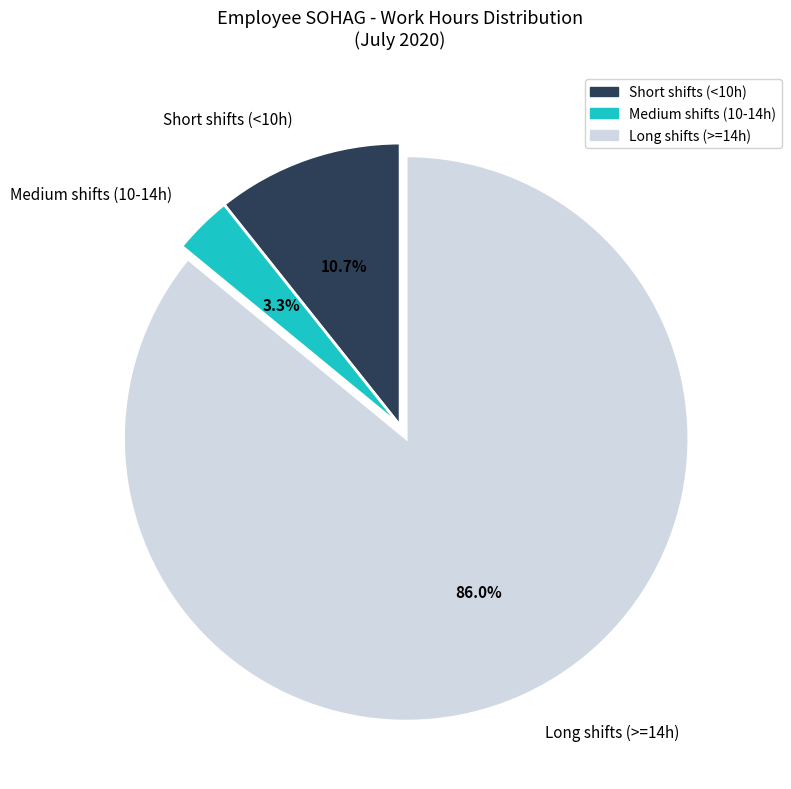

Between Long shifts (>=14h) and Medium shifts (10-14h), which is larger?

Long shifts (>=14h)